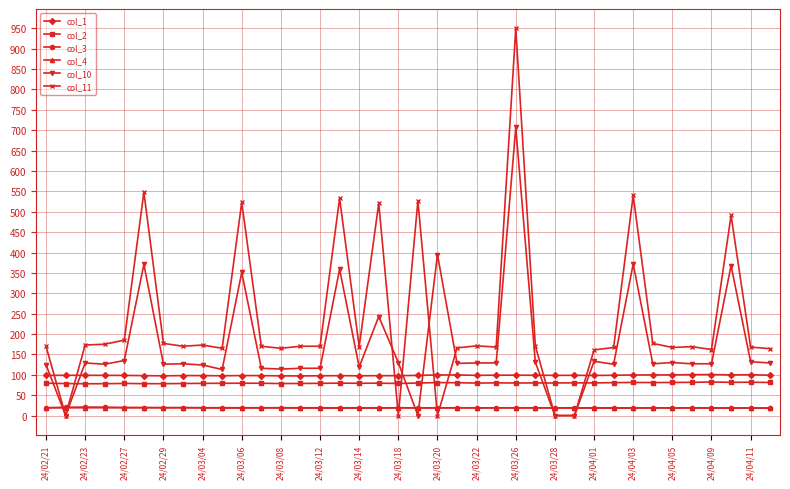

Which series has the largest total across all categories?

col_11